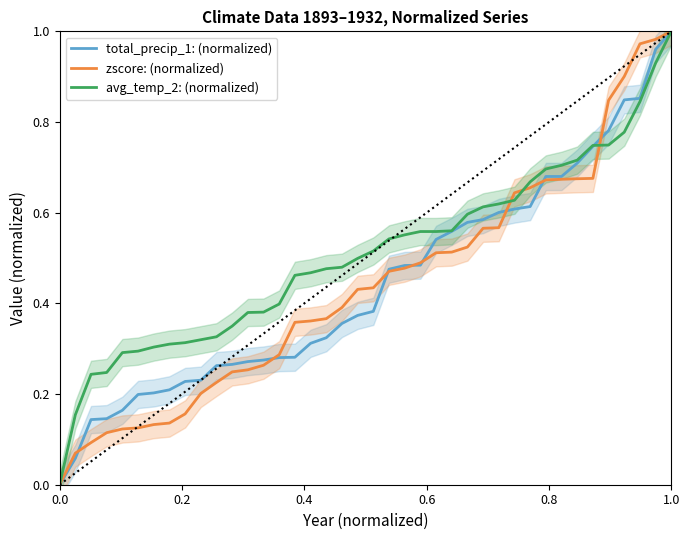

True or false: avg_temp_2: (normalized) has a value of 0.3 at 1.0.

False